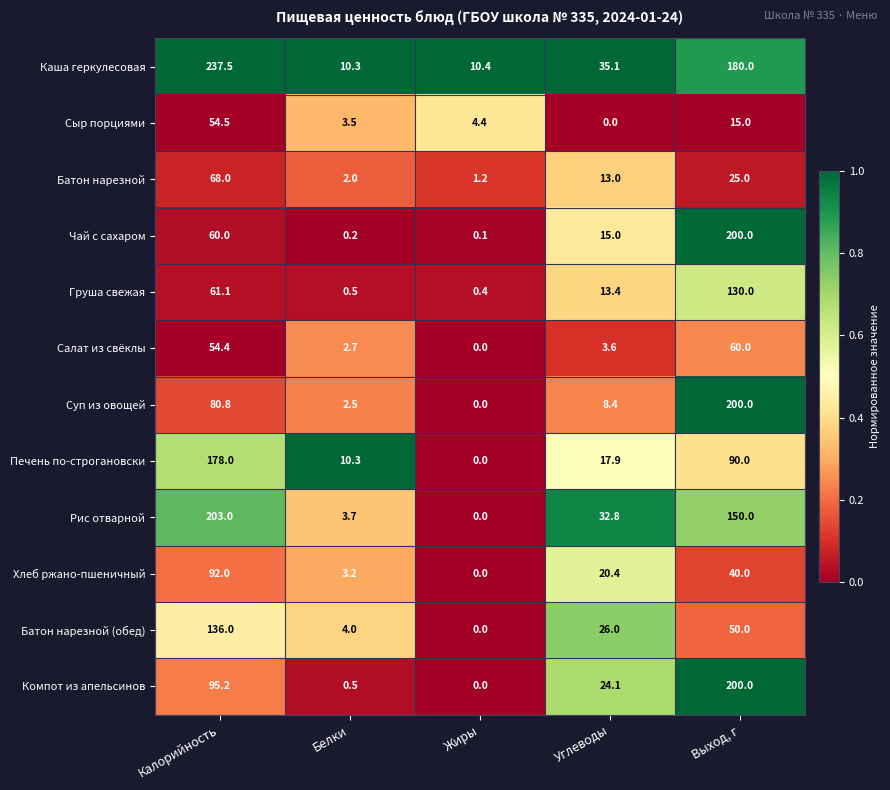

Which series has the largest total across all categories?

Каша геркулесовая